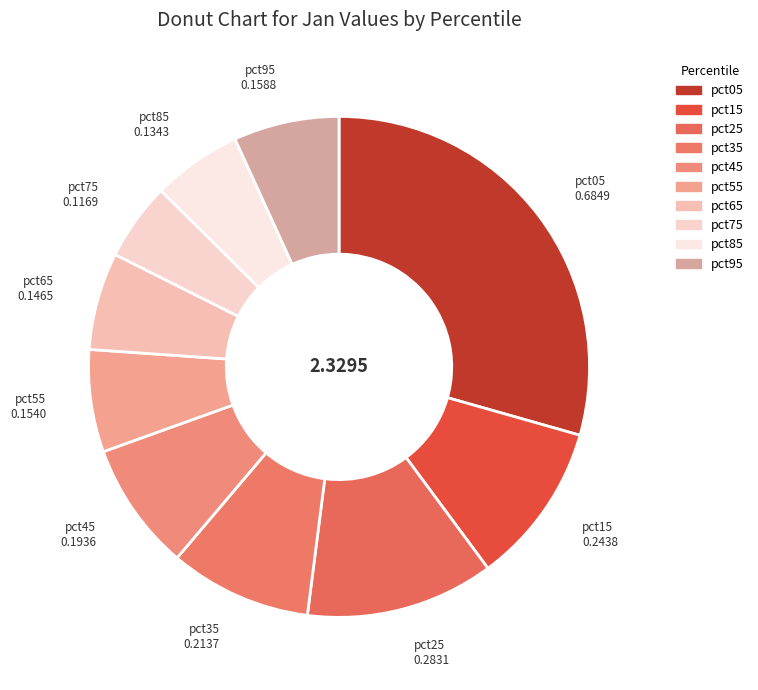

Count the number of slices in the pie.

10